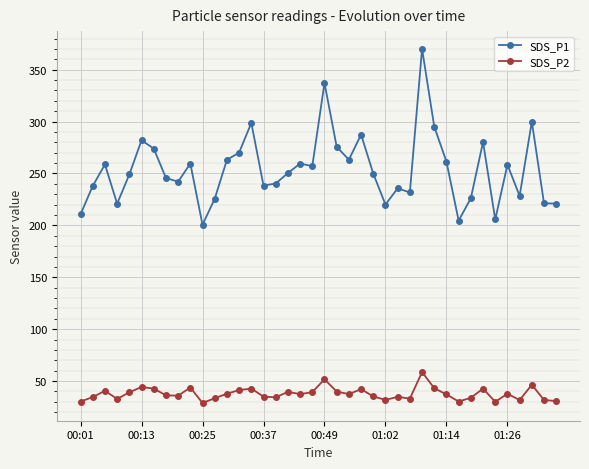

Rank the series by their average value, from highest to lowest.

SDS_P1, SDS_P2